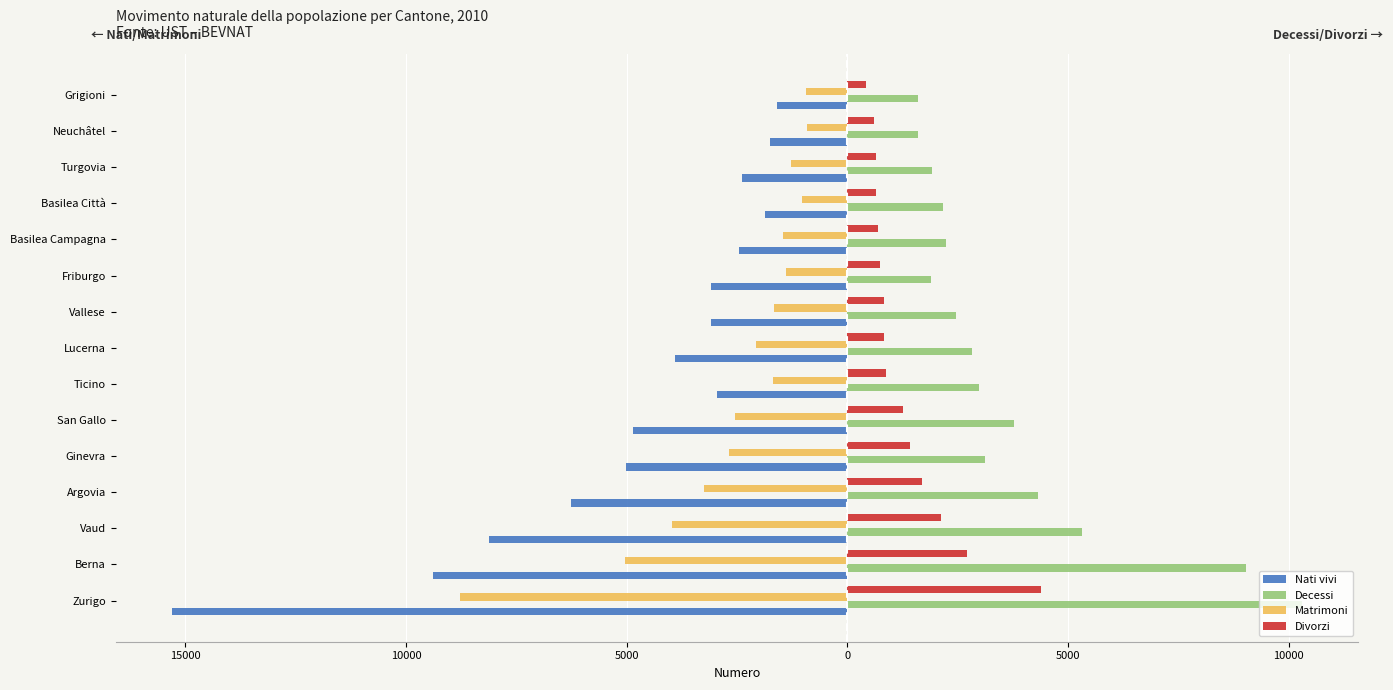

What are all the series names shown in the legend?

Nati vivi, Decessi, Matrimoni, Divorzi